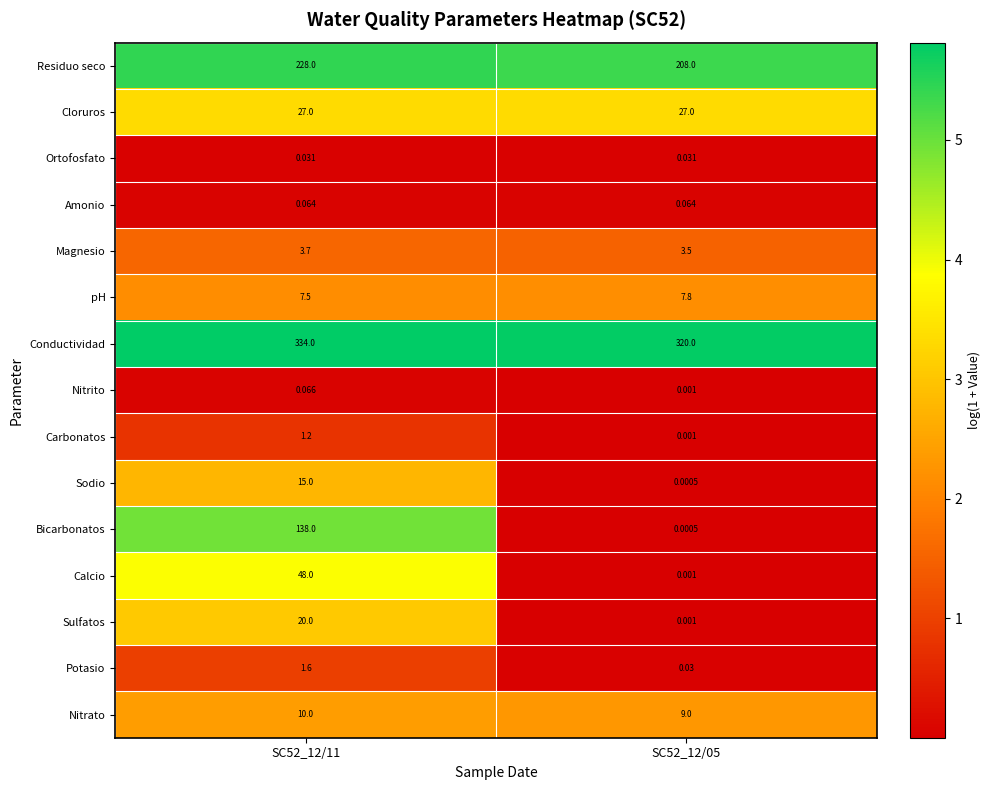

Rank the series by their maximum value, from highest to lowest.

Conductividad, Residuo seco, Bicarbonatos, Calcio, Cloruros, Sulfatos, Sodio, Nitrato, pH, Magnesio, Potasio, Carbonatos, Nitrito, Amonio, Ortofosfato